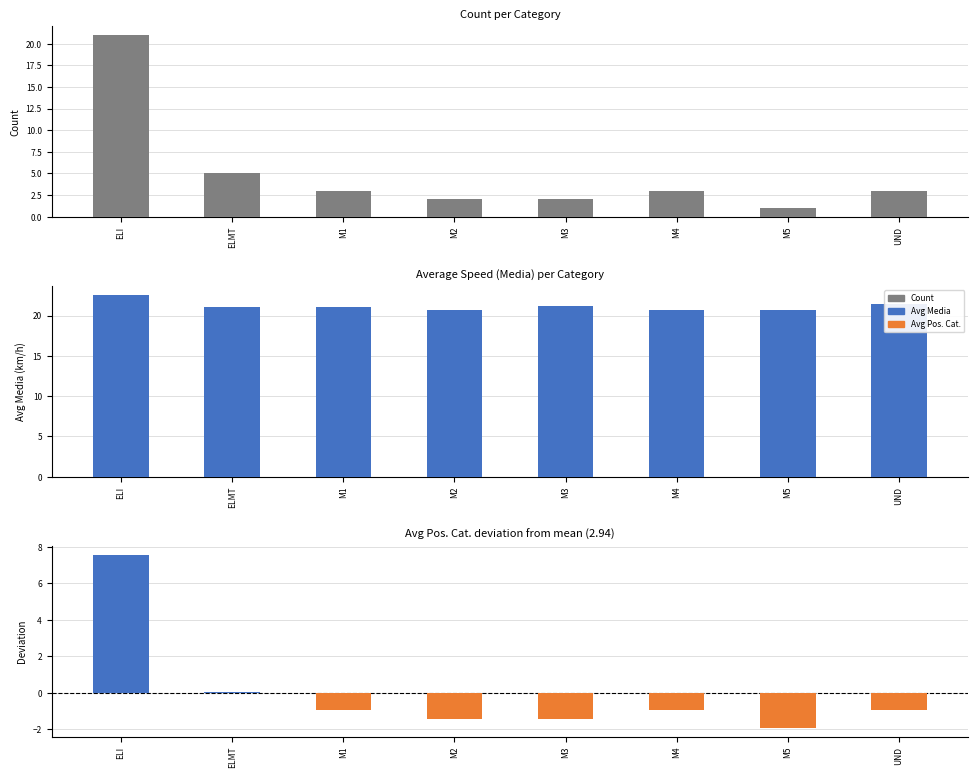

Does the chart contain any negative values?

Yes